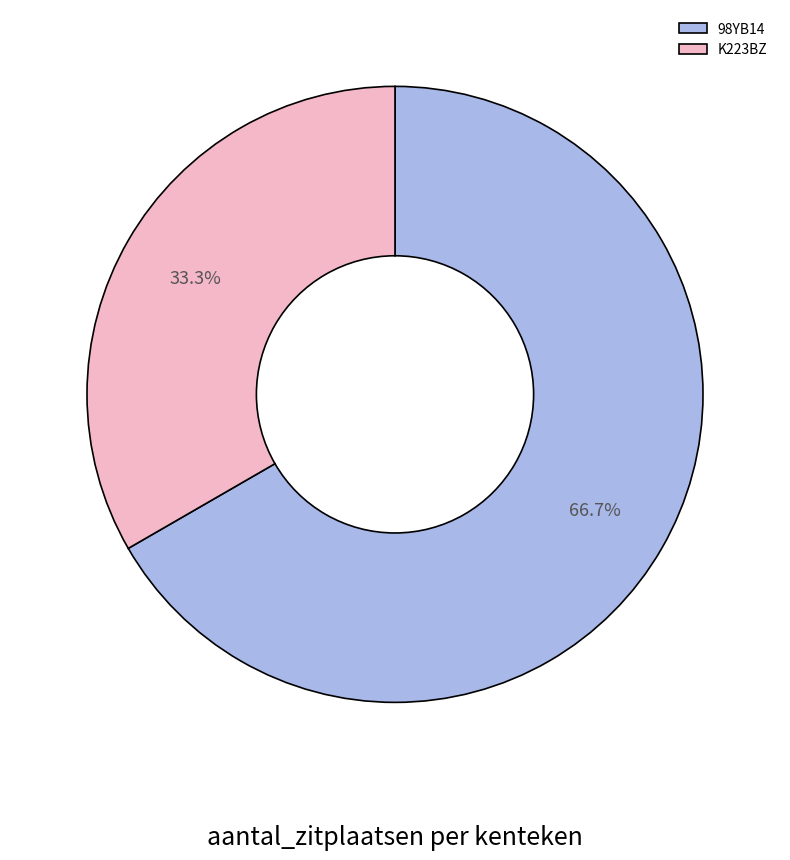

How many segments does this pie chart have?

2